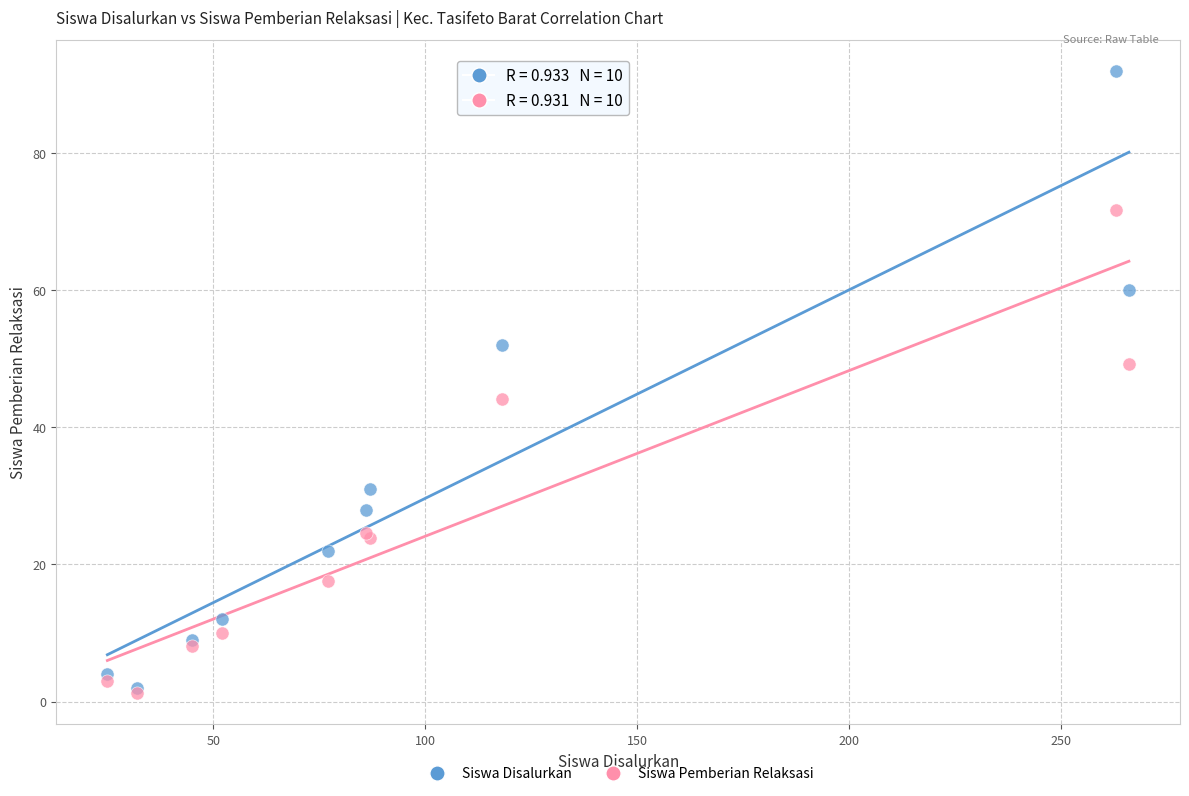

In the Siswa Pemberian Relaksasi series, what Y value is closest to 36?

44.2